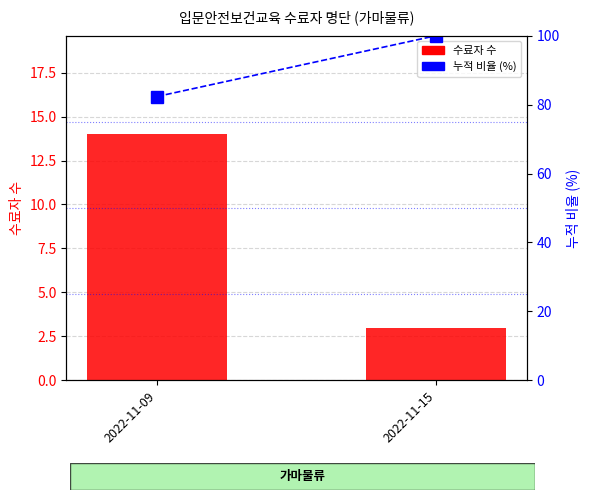

What is the total value across all series at 2022-11-09?

96.4